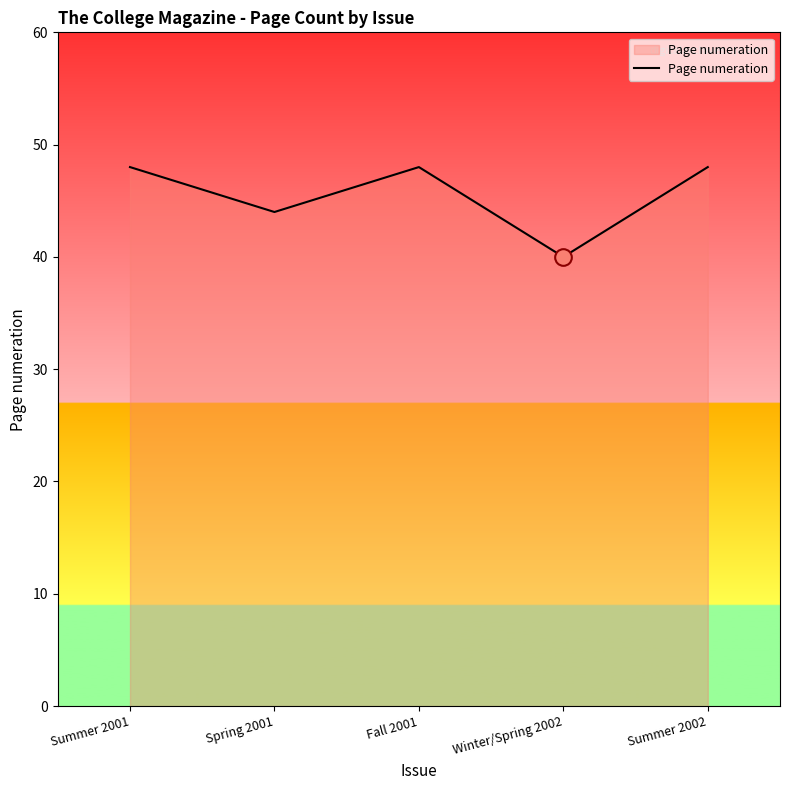

What is the sum of all values?

228